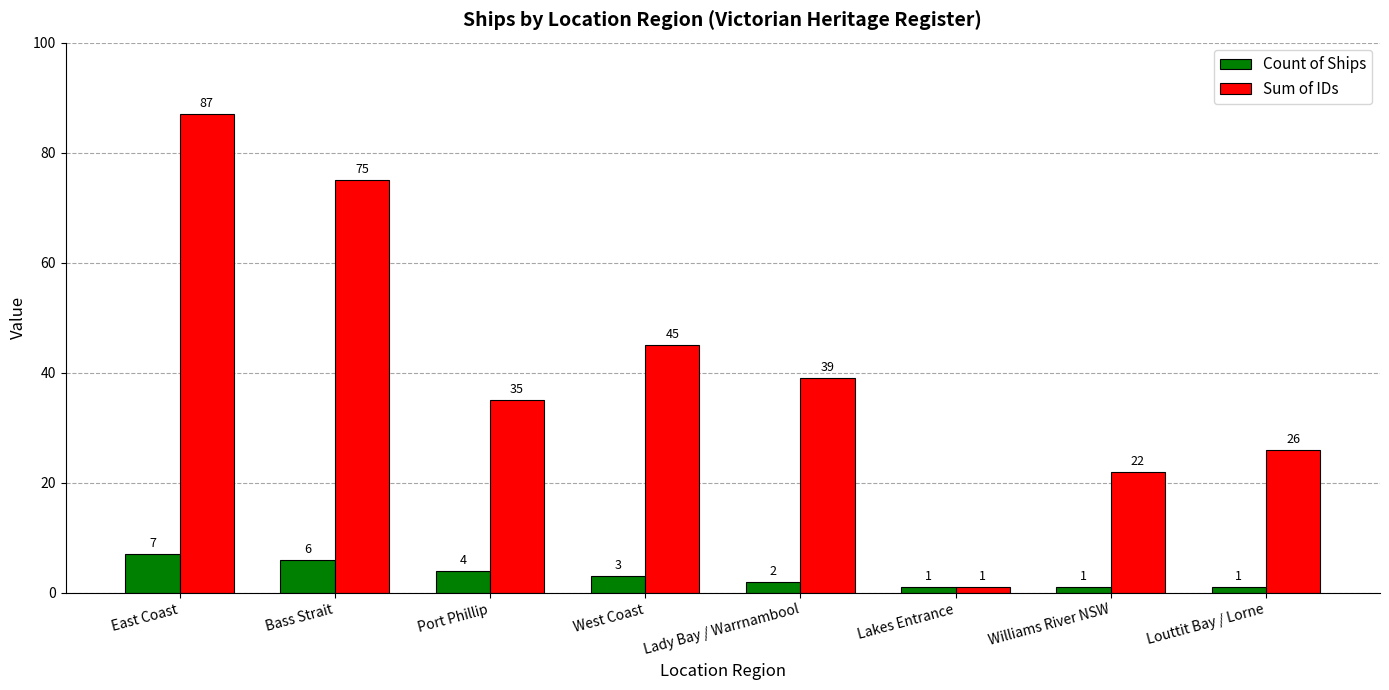

Where is Sum of IDs nearest to the value 44?

West Coast